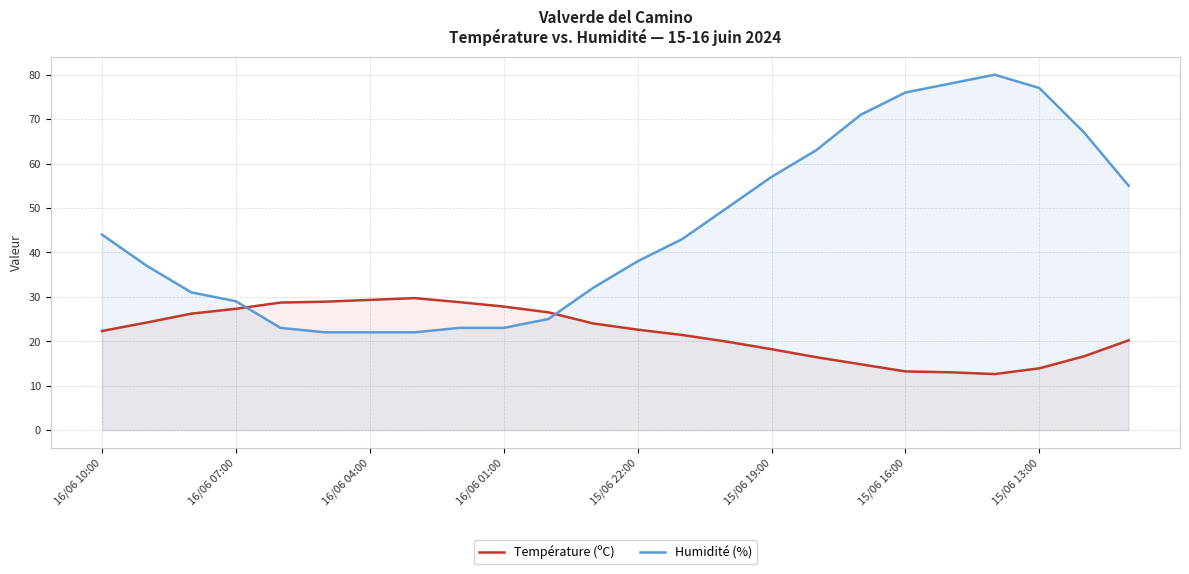

Reading left to right, transcribe all the data shown in this chart.

Température (ºC): 22.3	24.2	26.2	27.3	28.7	28.9	29.3	29.7	28.8	27.8	26.5	24.0	22.6	21.4	19.9	18.2	16.4	14.8	13.2	13.0	12.6	13.9	16.6	20.2
Humidité (%): 44.0	37.0	31.0	29.0	23.0	22.0	22.0	22.0	23.0	23.0	25.0	32.0	38.0	43.0	50.0	57.0	63.0	71.0	76.0	78.0	80.0	77.0	67.0	55.0